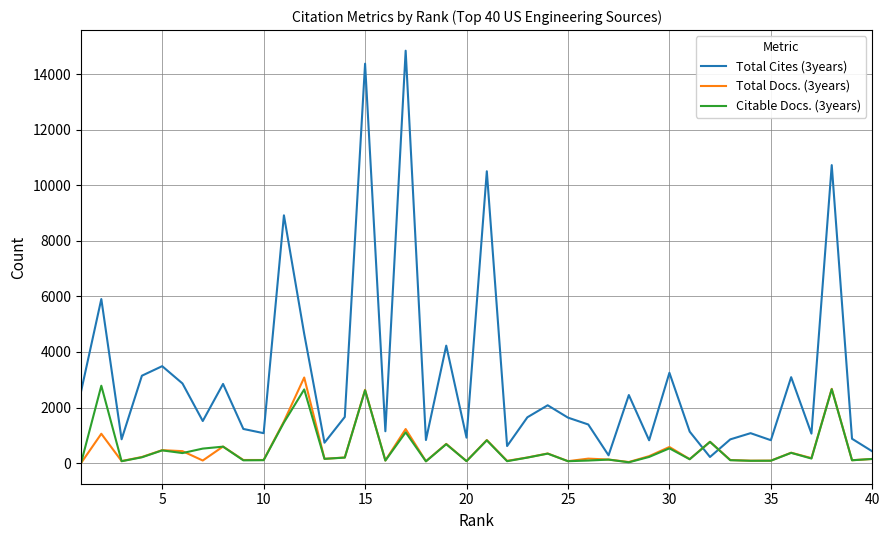

At how many categories does at least one series exceed 14766?

1